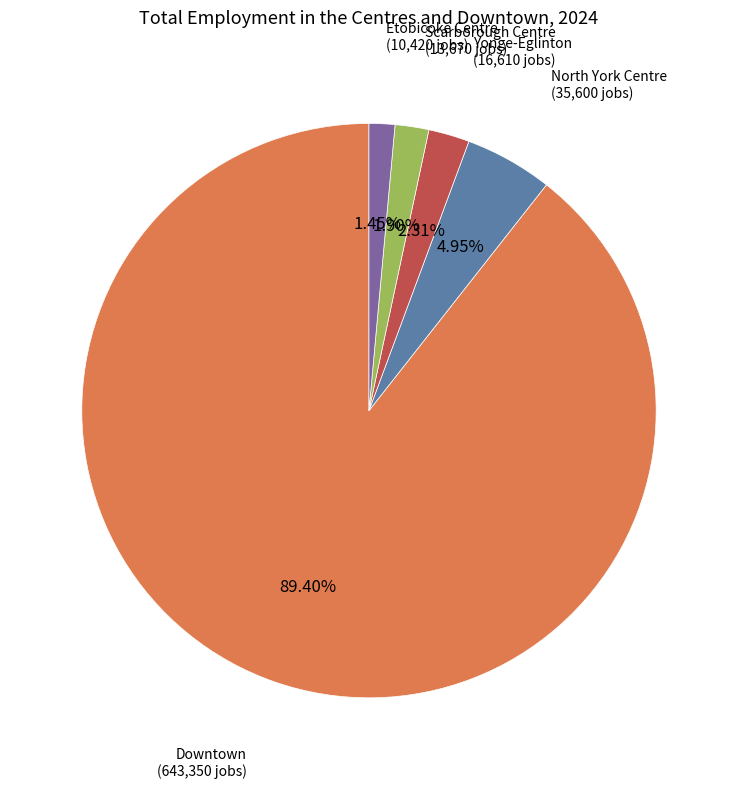

Is it true that Downtown is 74% of the pie?

False